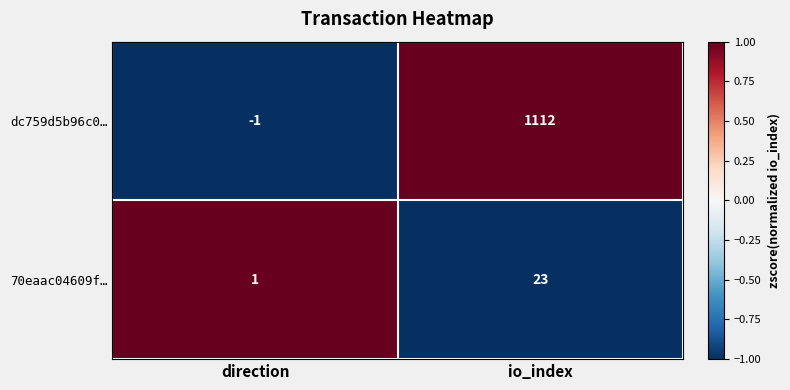

True or false: dc759d5b96c0… has a value of -1 at direction.

True